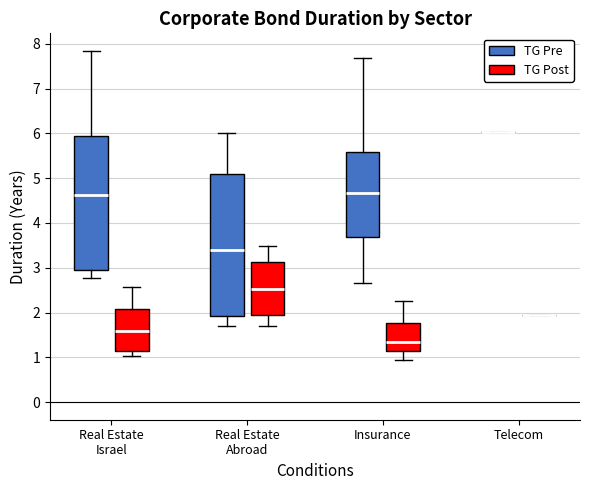

Where does the median line of the box for Real Estate Abroad (TG Pre) sit on the y-axis? The values are not printed on the chart, so give them approximately, as read against the axis.

3.4